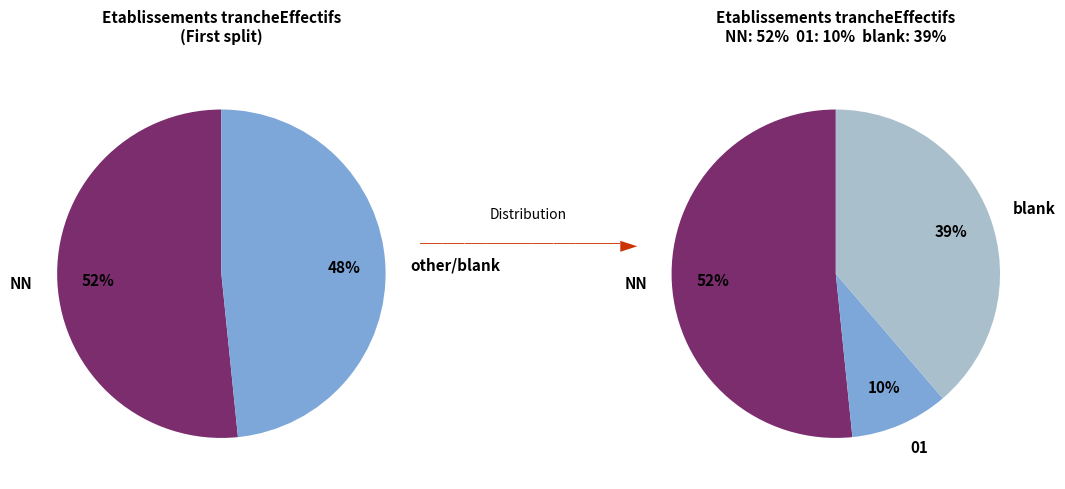

Rank the categories by value from lowest to highest.

01, other, NN